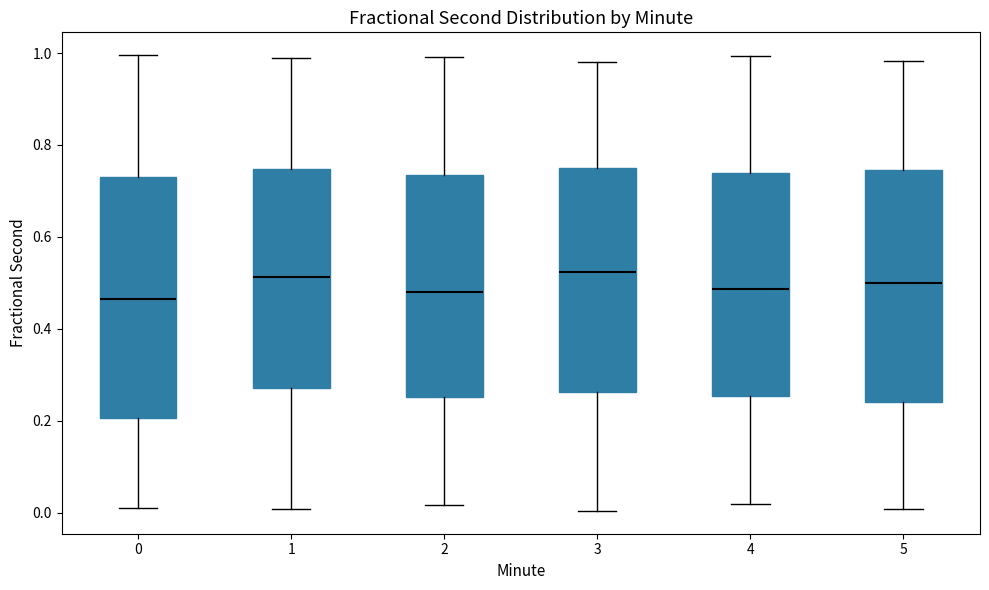

Reading left to right, read every box against the y-axis: the position of its median line, the range the box covers, and the ends of its whiskers. The values are not printed on the chart, so give them approximately, as read against the axis.

0: median 0.46, box 0.20 to 0.72, whiskers 0.00 to 1.00
1: median 0.52, box 0.28 to 0.74, whiskers 0.00 to 0.98
2: median 0.48, box 0.26 to 0.74, whiskers 0.02 to 1.00
3: median 0.52, box 0.26 to 0.74, whiskers 0.00 to 0.98
4: median 0.48, box 0.26 to 0.74, whiskers 0.02 to 1.00
5: median 0.50, box 0.24 to 0.74, whiskers 0.00 to 0.98